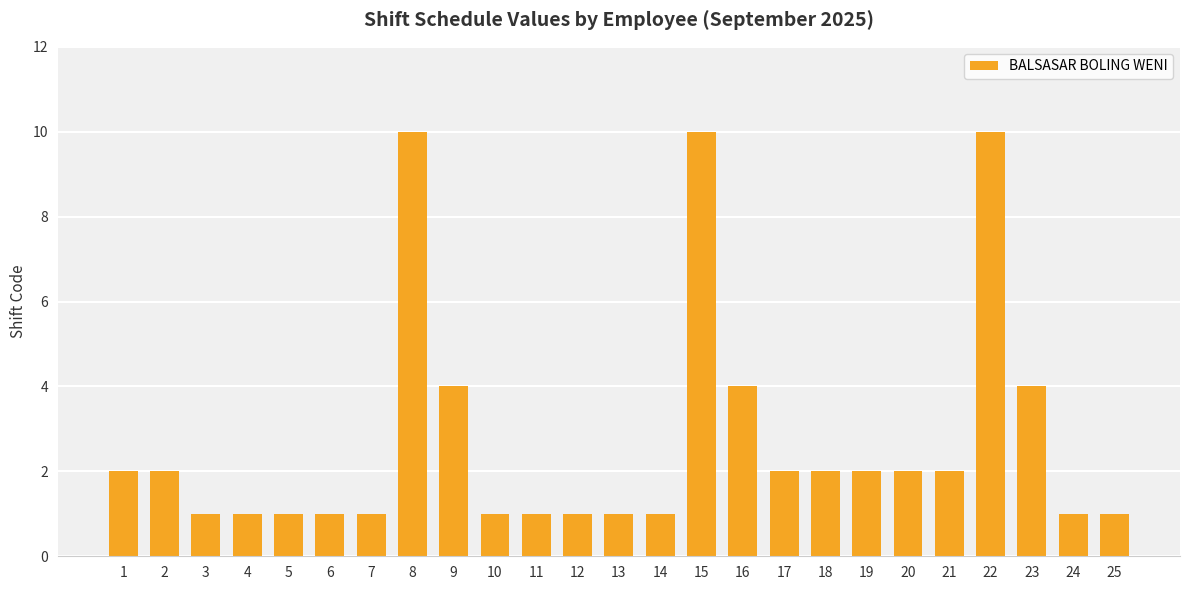

The value at 23 is 4. True or false?

True